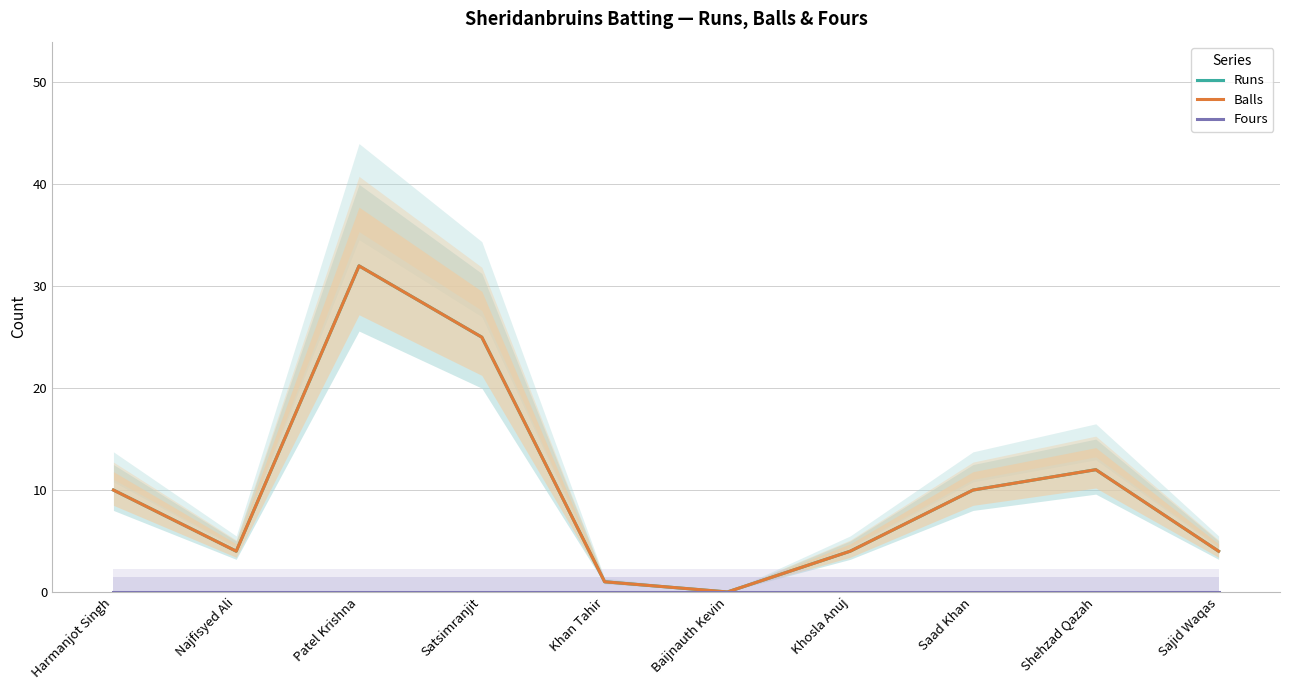

What is the difference between the maximum and second lowest values in the Runs series?

31